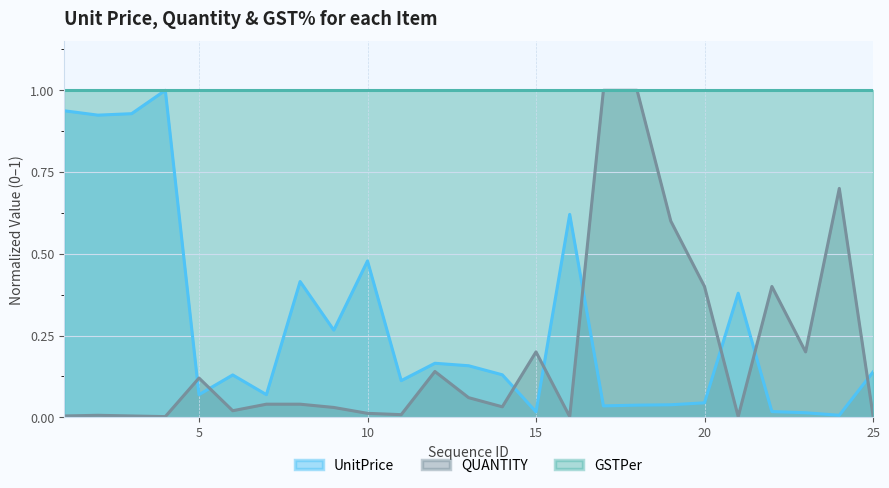

What are all the series names shown in the legend?

UnitPrice, QUANTITY, GSTPer